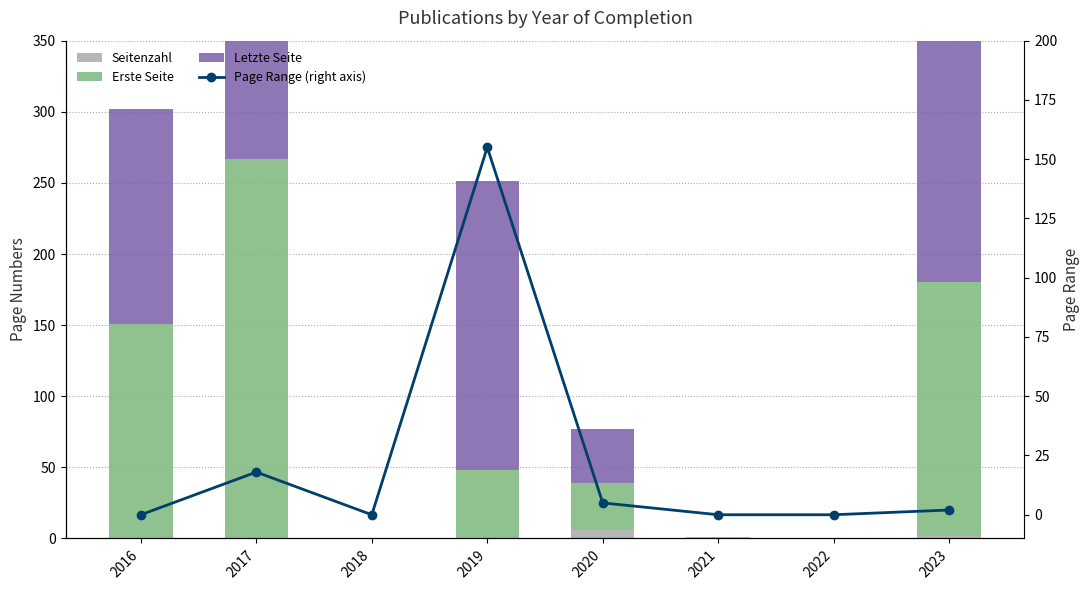

At which category does the chart reach its peak across all series?

2017